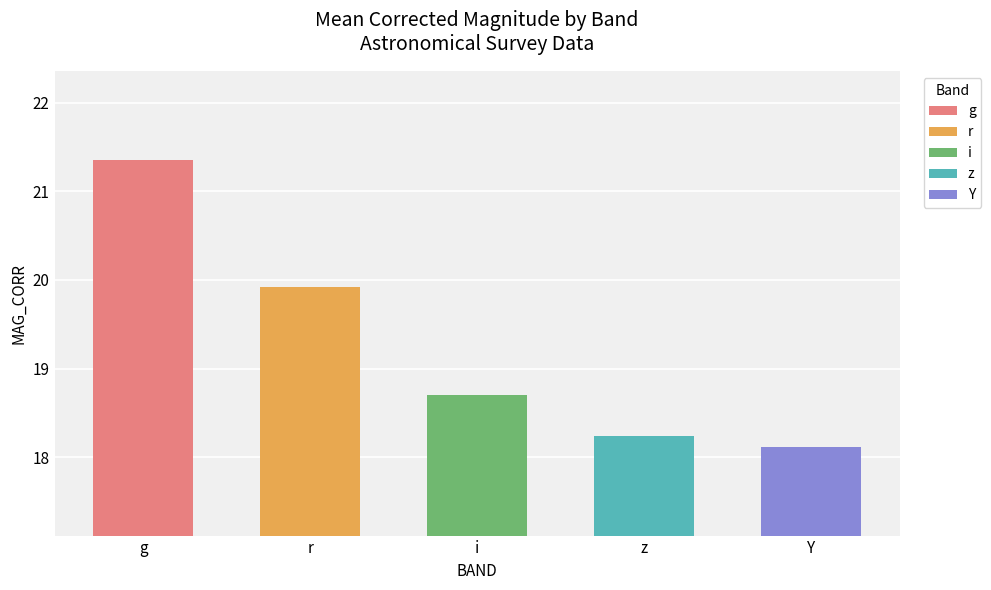

What is the approximate value at i?

18.7